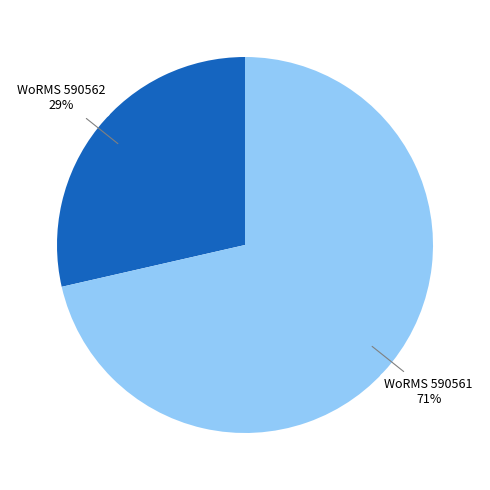

To the nearest percent, what is the average slice percentage?

50%